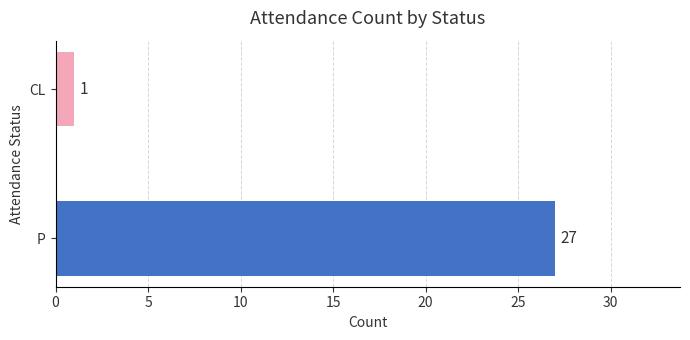

What is the smallest value displayed?

1